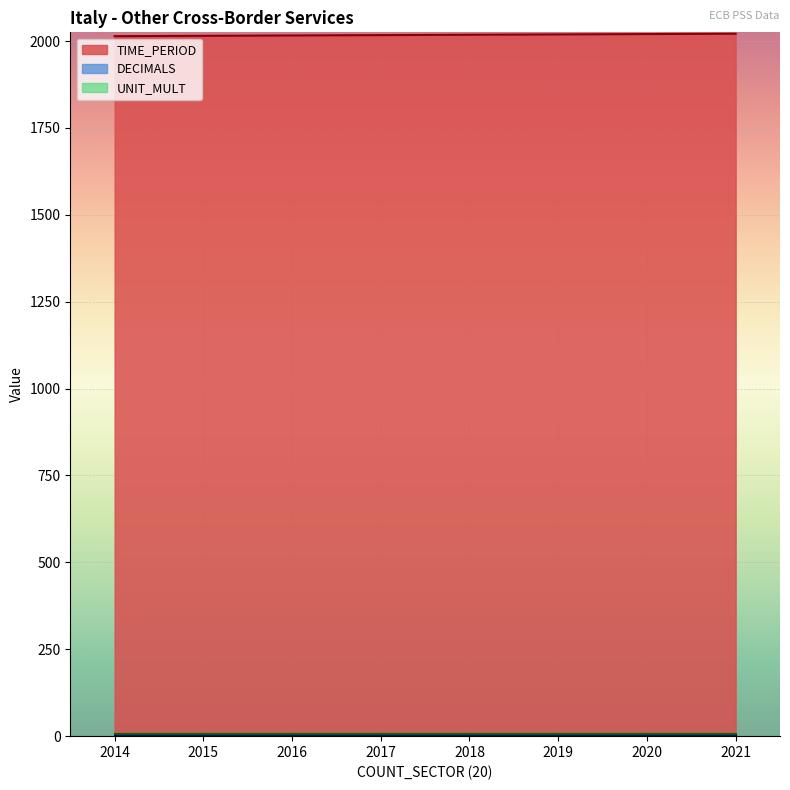

What is the sum of all TIME_PERIOD values?

16140